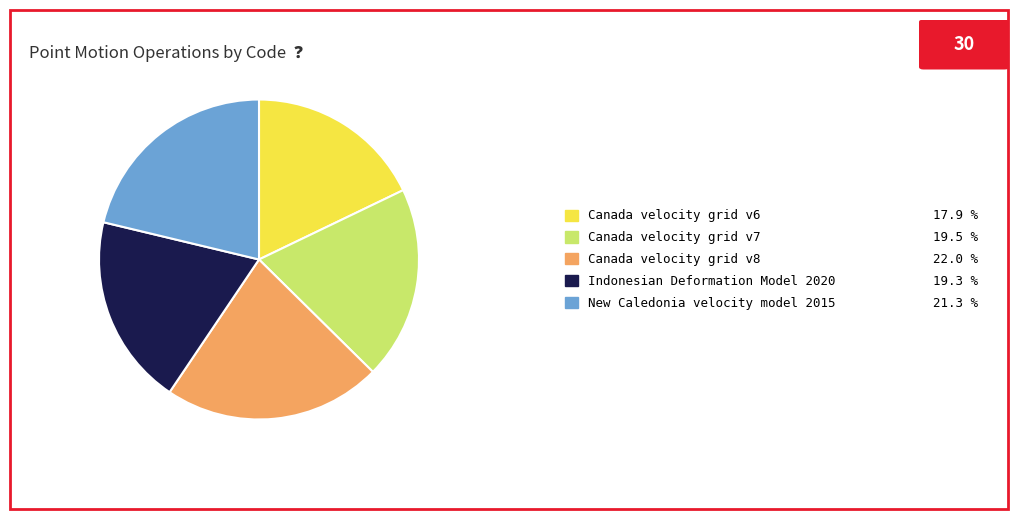

The Indonesian Deformation Model 2020 slice represents 7% of the pie. True or false?

False